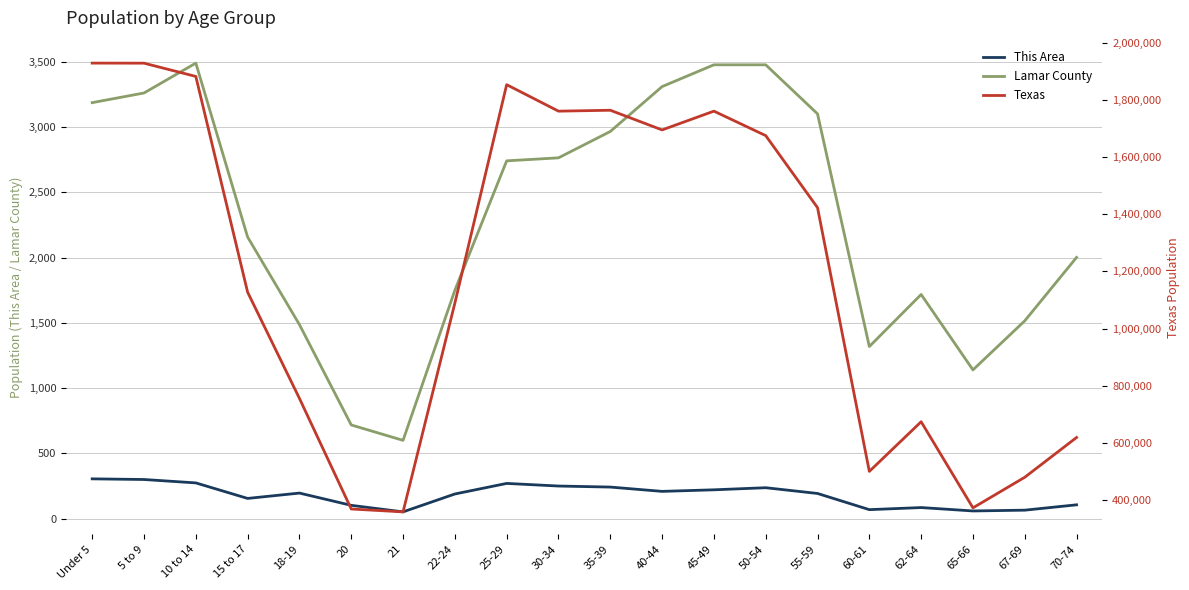

Rank the series by their maximum value, from lowest to highest.

This Area, Lamar County, Texas